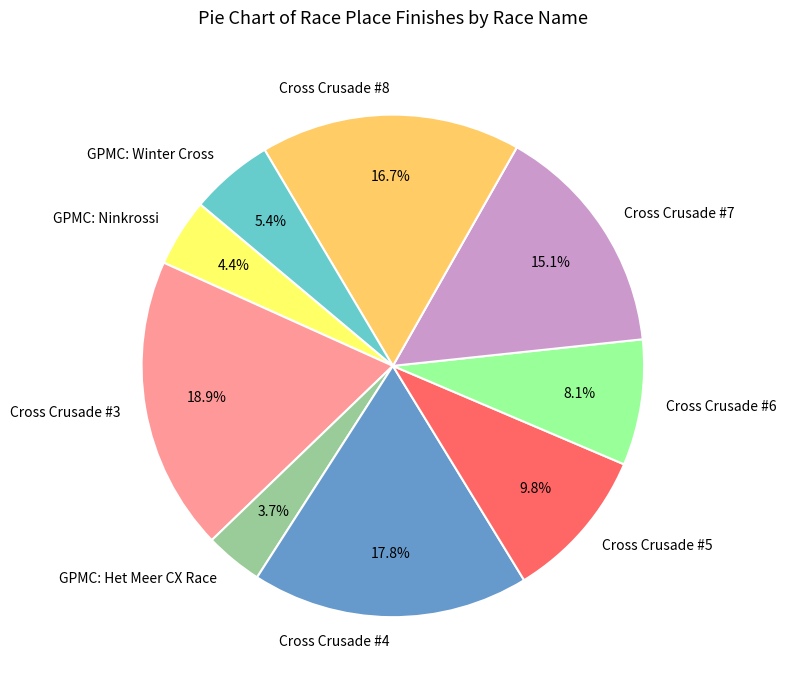

Is there a majority slice in this chart?

No